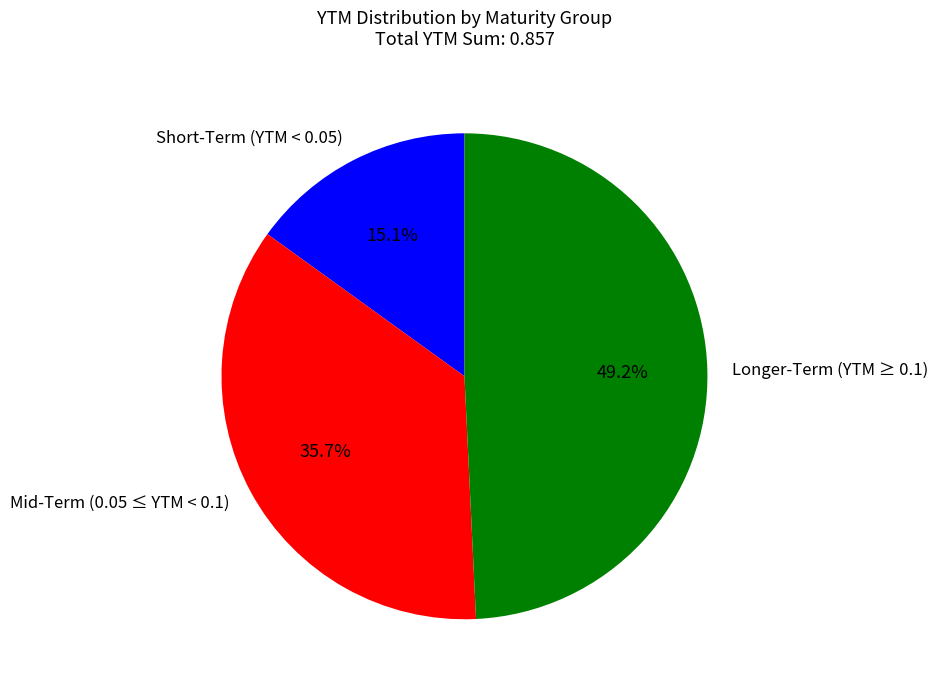

Do Short-Term (YTM < 0.05) and Mid-Term (0.05 ≤ YTM < 0.1) together represent more than half of the pie?

Yes